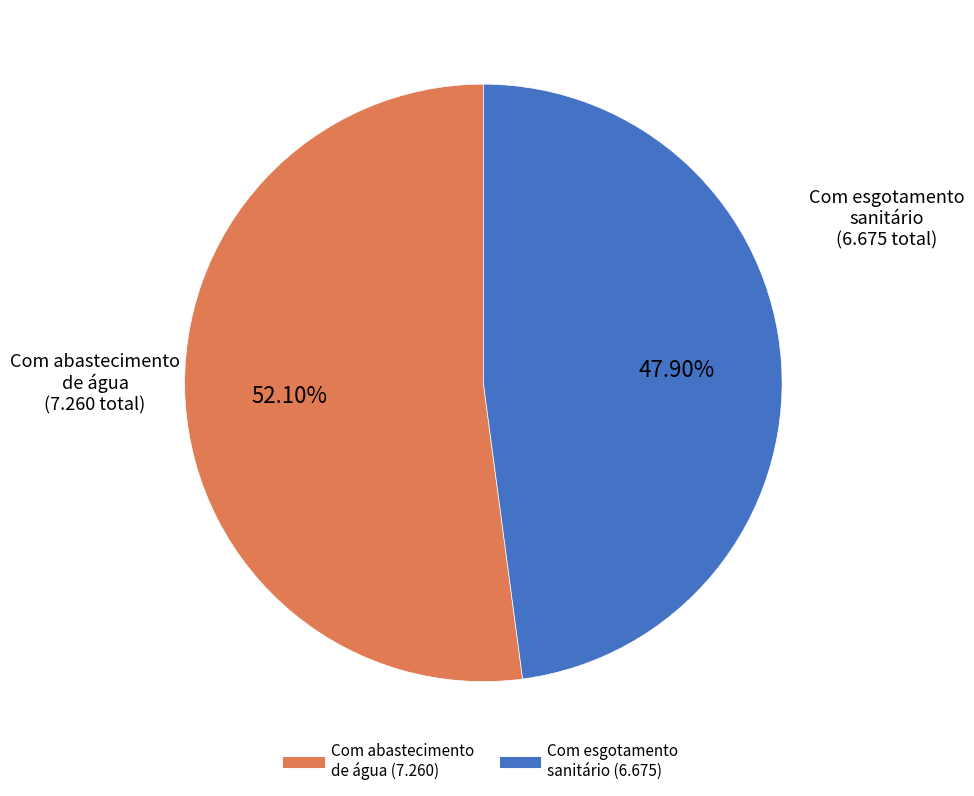

Is there any slice that represents more than half of the pie?

Yes